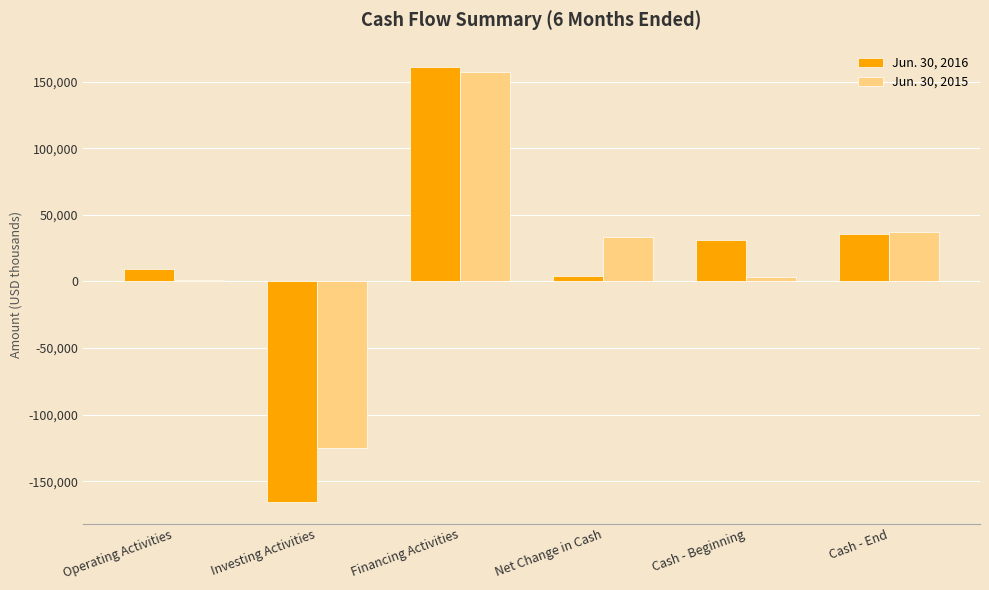

What is the sum of all Jun. 30, 2015 values?

108116